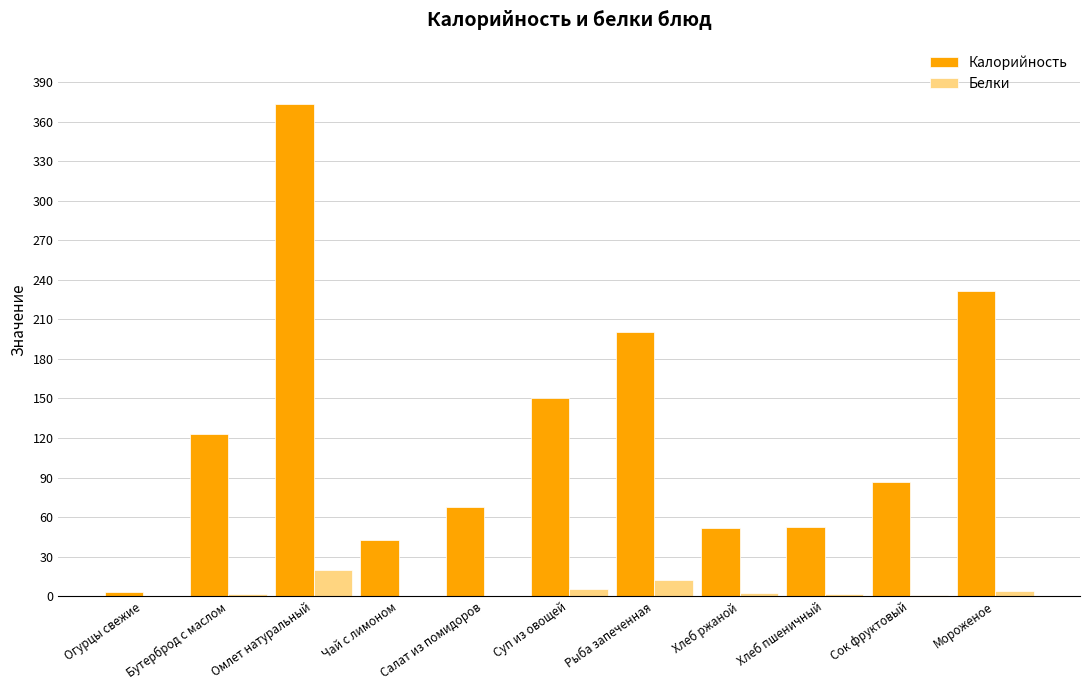

Is the value of Калорийность at Омлет натуральный greater than the value of Белки at Сок фруктовый?

Yes